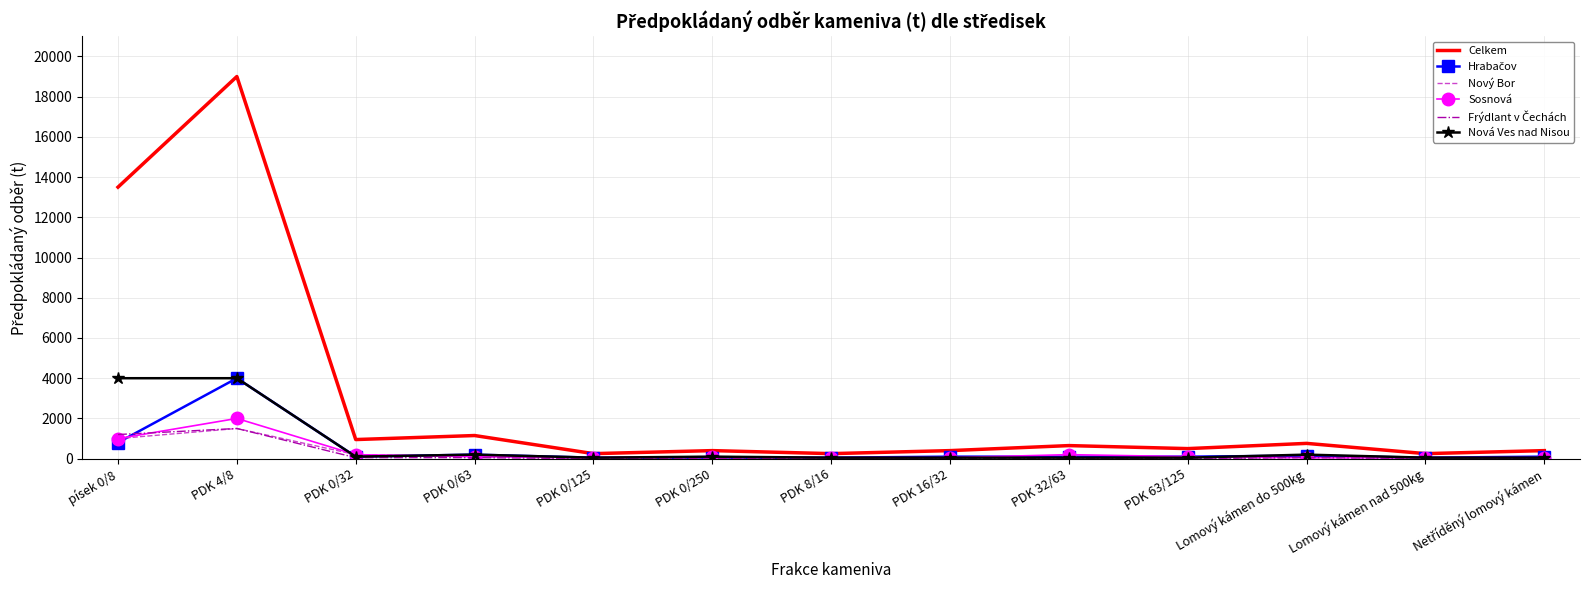

What is the maximum value for Nový Bor?

1500